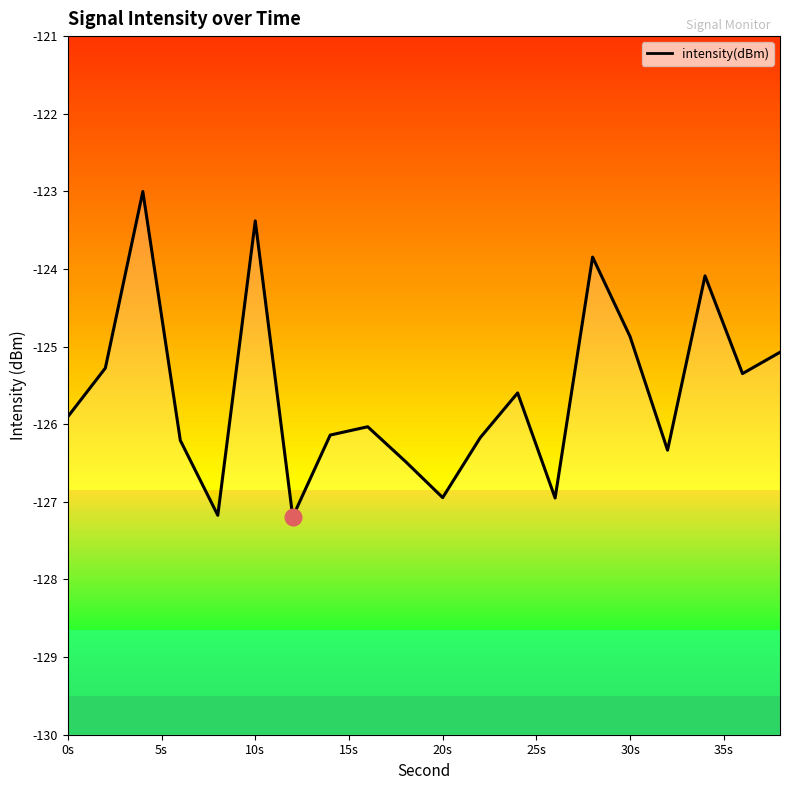

What is the minimum value shown in the chart?

-127.2